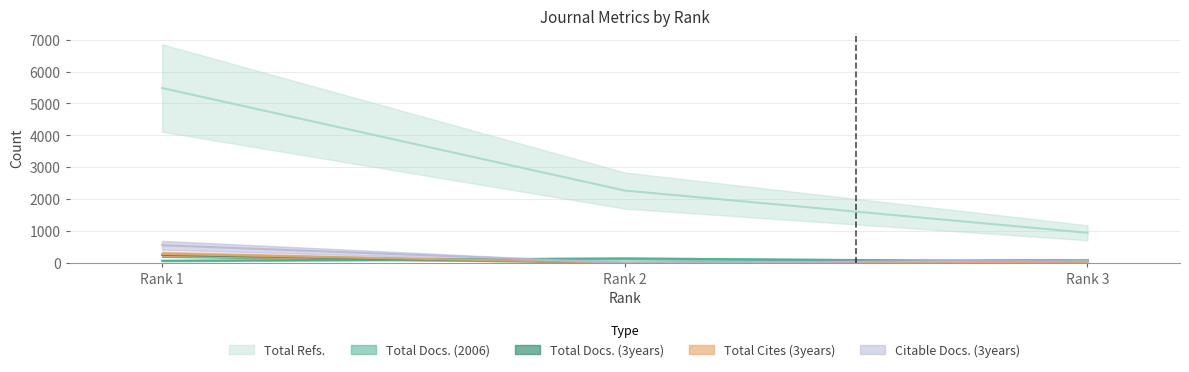

Reading left to right, what are all the values shown in this chart?

Total Docs. (2006): Rank 1=64	Rank 2=133	Rank 3=40
Total Docs. (3years): Rank 1=249	Rank 2=0	Rank 3=88
Total Refs.: Rank 1=5485	Rank 2=2267	Rank 3=942
Total Cites (3years): Rank 1=277	Rank 2=0	Rank 3=18
Citable Docs. (3years): Rank 1=550	Rank 2=0	Rank 3=81